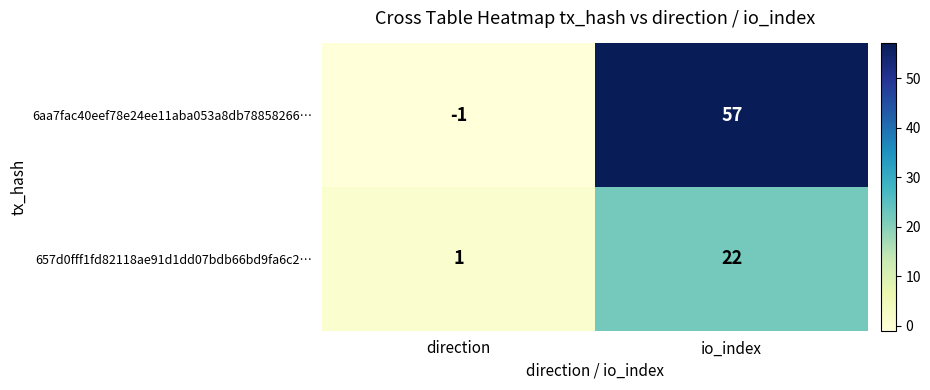

Where is 6aa7fac40eef78e24ee11aba053a8db78858266… nearest to the value 28?

direction